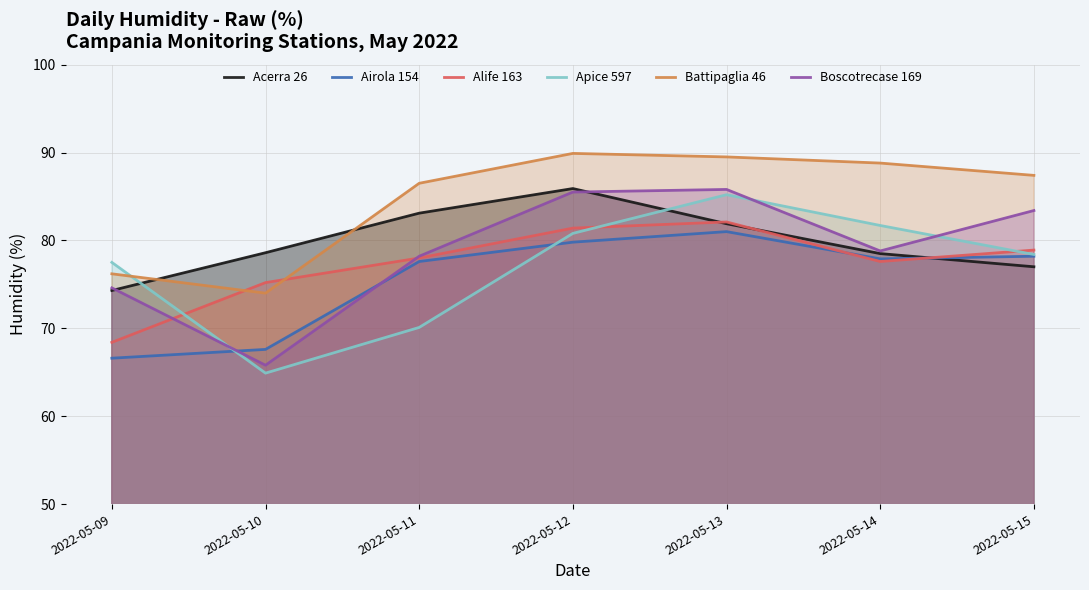

List the series in order of their peak value, lowest first.

Airola 154, Alife 163, Apice 597, Boscotrecase 169, Acerra 26, Battipaglia 46